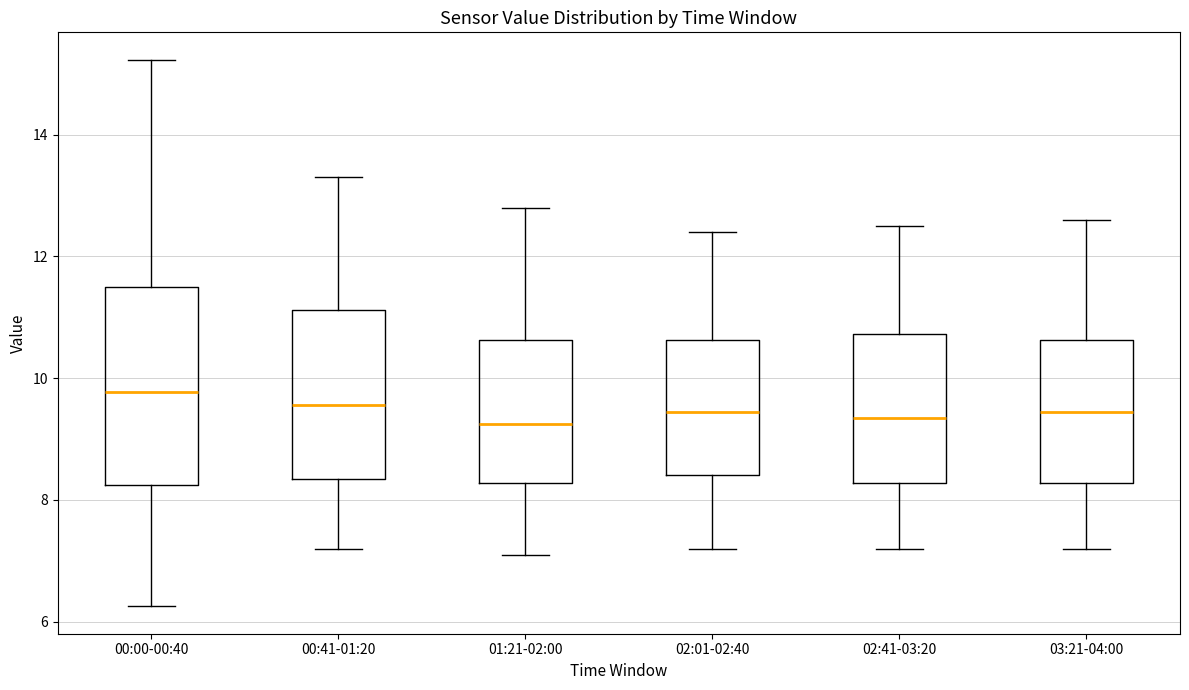

Reading left to right, read every box against the y-axis: the position of its median line, the range the box covers, and the ends of its whiskers. The values are not printed on the chart, so give them approximately, as read against the axis.

00:00-00:40: median 9.8, box 8.2 to 11.4, whiskers 6.2 to 15.2
00:41-01:20: median 9.6, box 8.4 to 11.2, whiskers 7.2 to 13.4
01:21-02:00: median 9.2, box 8.2 to 10.6, whiskers 7.2 to 12.8
02:01-02:40: median 9.4, box 8.4 to 10.6, whiskers 7.2 to 12.4
02:41-03:20: median 9.4, box 8.2 to 10.8, whiskers 7.2 to 12.6
03:21-04:00: median 9.4, box 8.2 to 10.6, whiskers 7.2 to 12.6